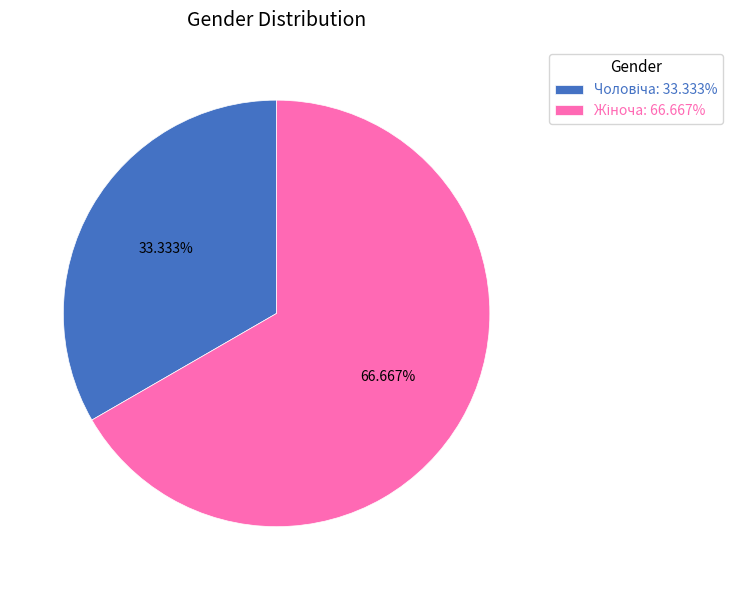

Is there any slice that represents more than half of the pie?

Yes